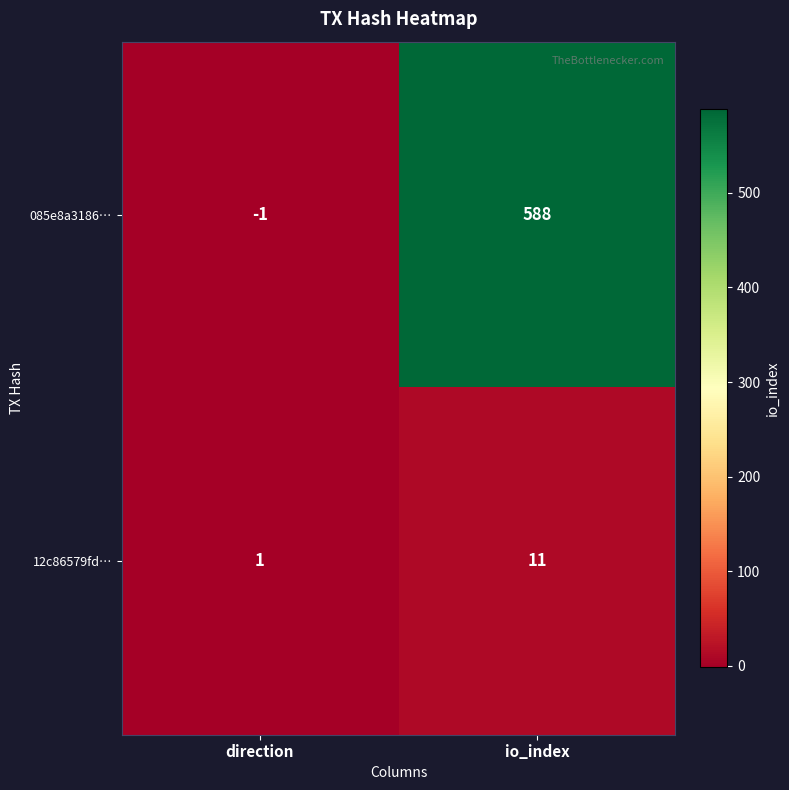

How many distinct data groups are displayed?

2